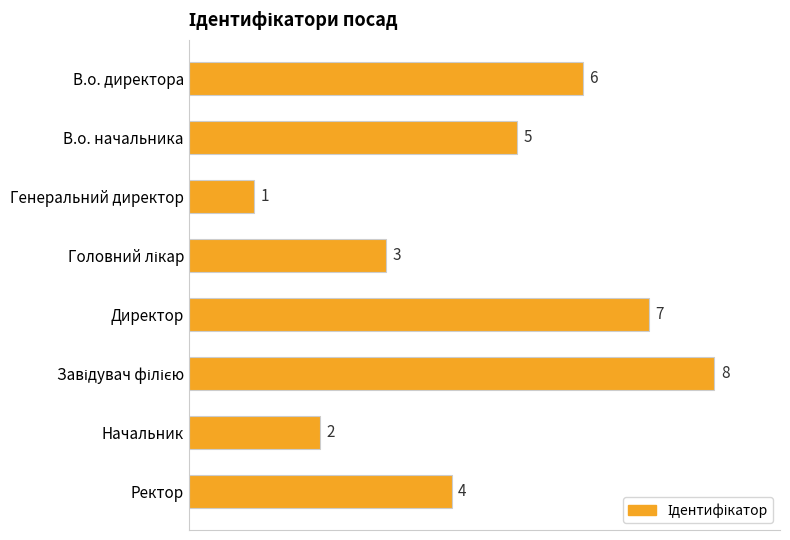

At which category does the chart reach its minimum across all series?

Генеральний директор